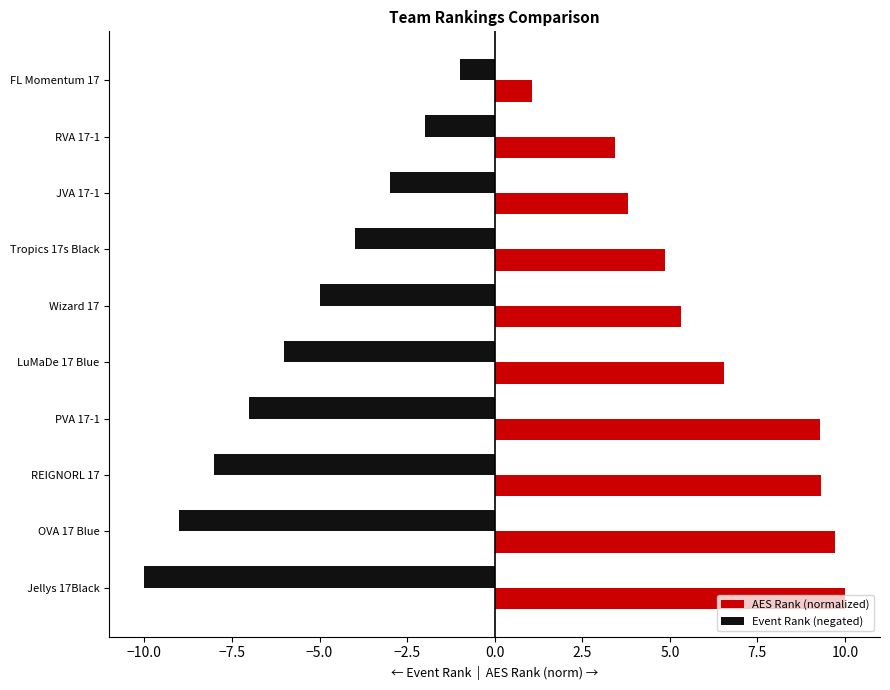

List the series in order of their overall mean, lowest first.

Event Rank (negated), AES Rank (normalized)